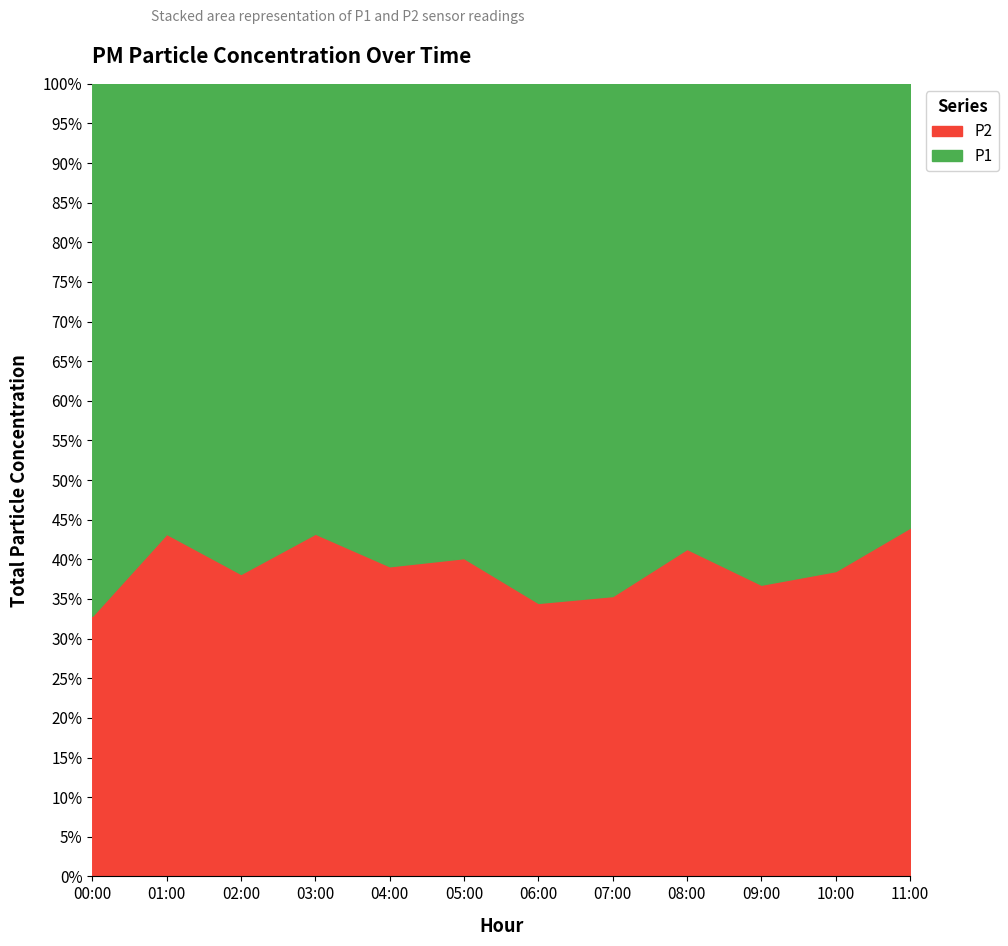

At which category does P1 reach its first local valley?

01:00